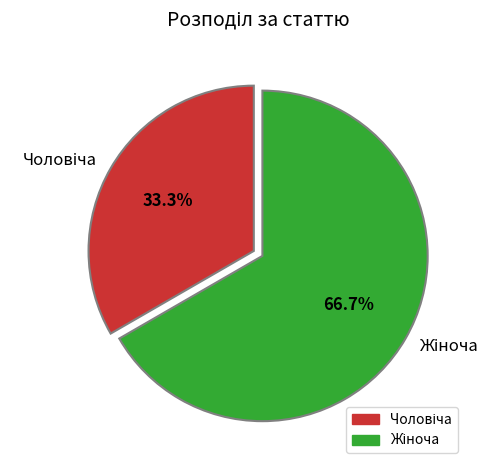

How many slices are in this pie chart?

2